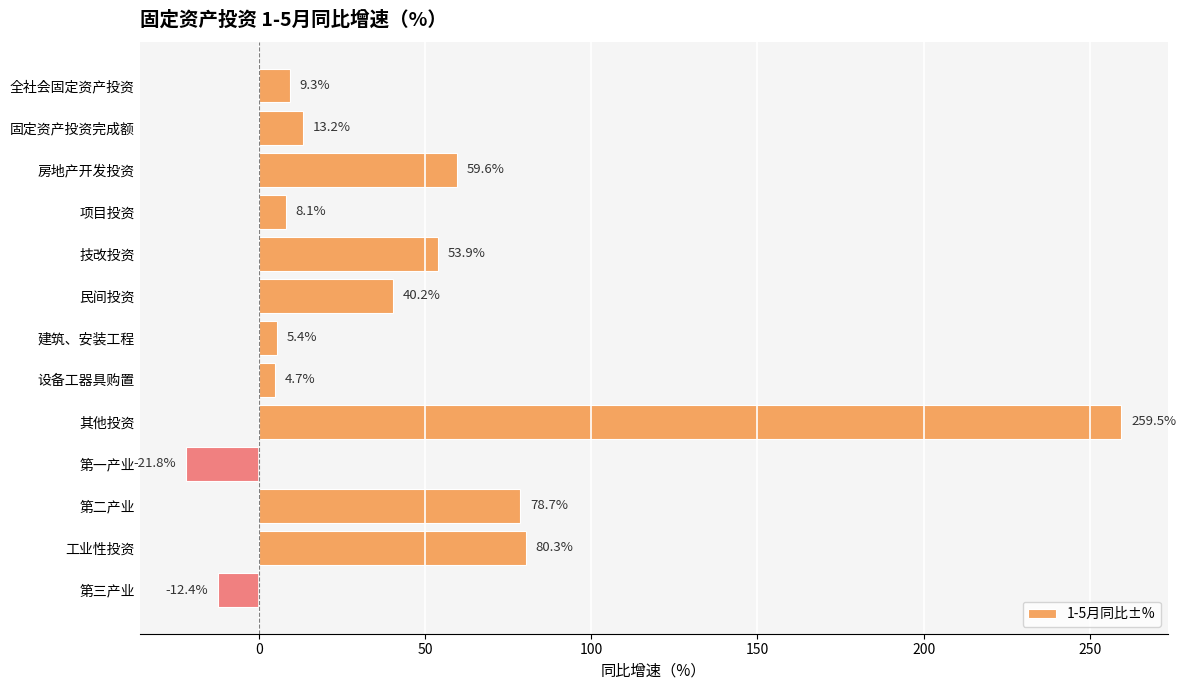

Rank the categories by value from highest to lowest.

其他投资, 工业性投资, 第二产业, 房地产开发投资, 技改投资, 民间投资, 固定资产投资完成额, 全社会固定资产投资, 项目投资, 建筑、安装工程, 设备工器具购置, 第三产业, 第一产业